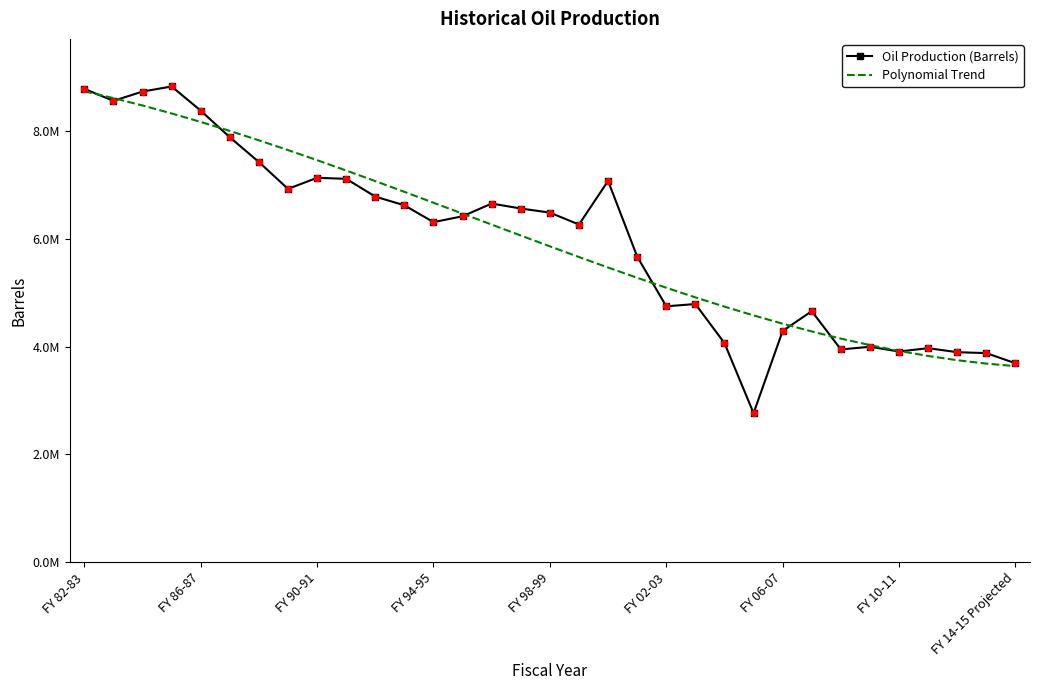

What are all the series names shown in the legend?

Oil Production (Barrels), Polynomial Trend